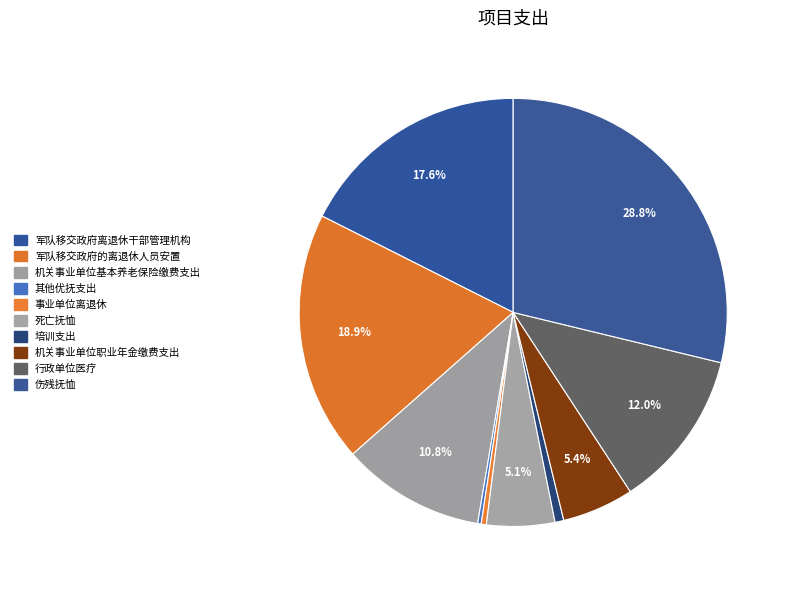

Count the number of slices in the pie.

10